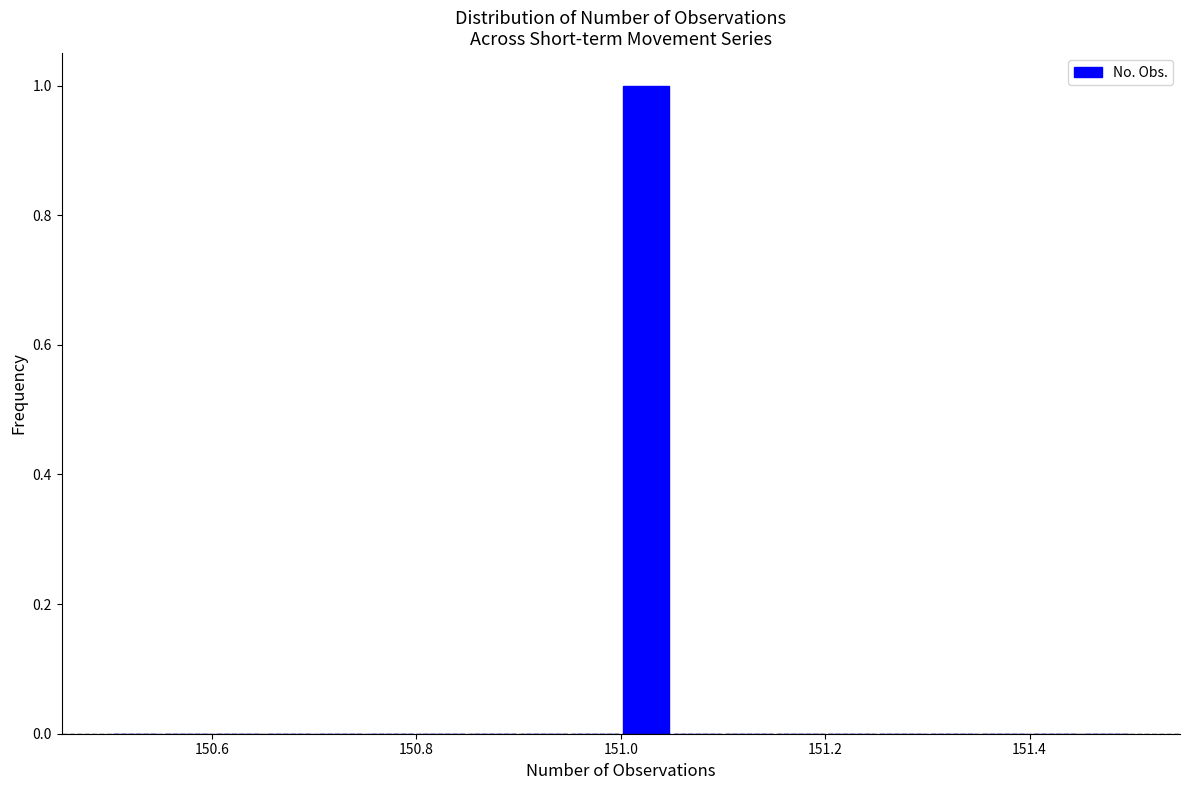

Around what value on the x-axis is the tallest bar? Give the approximate position of its centre, as read against the axis.

151.02